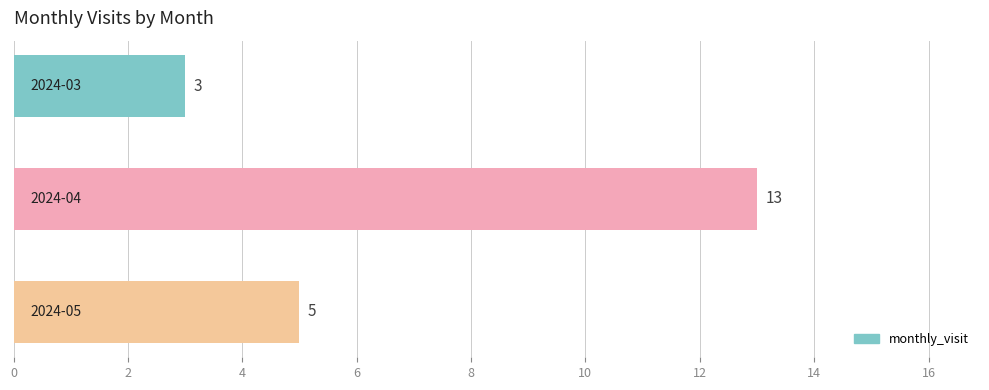

Reading top to bottom, list all the values displayed in this chart.

3	13	5